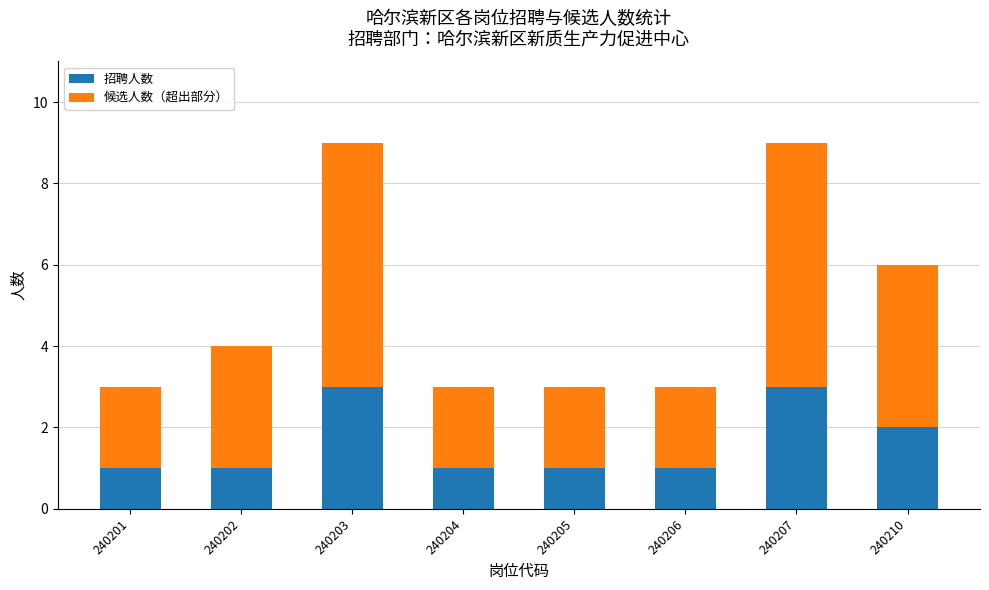

What are all the series names shown in the legend?

招聘人数, 候选人数（超出部分）